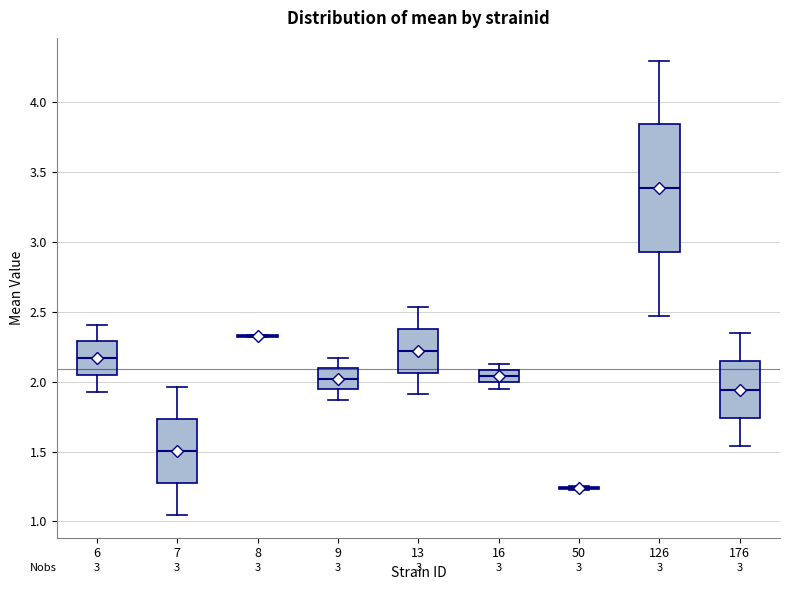

Comparing the boxes themselves (not the whiskers), which one is the tallest?

126